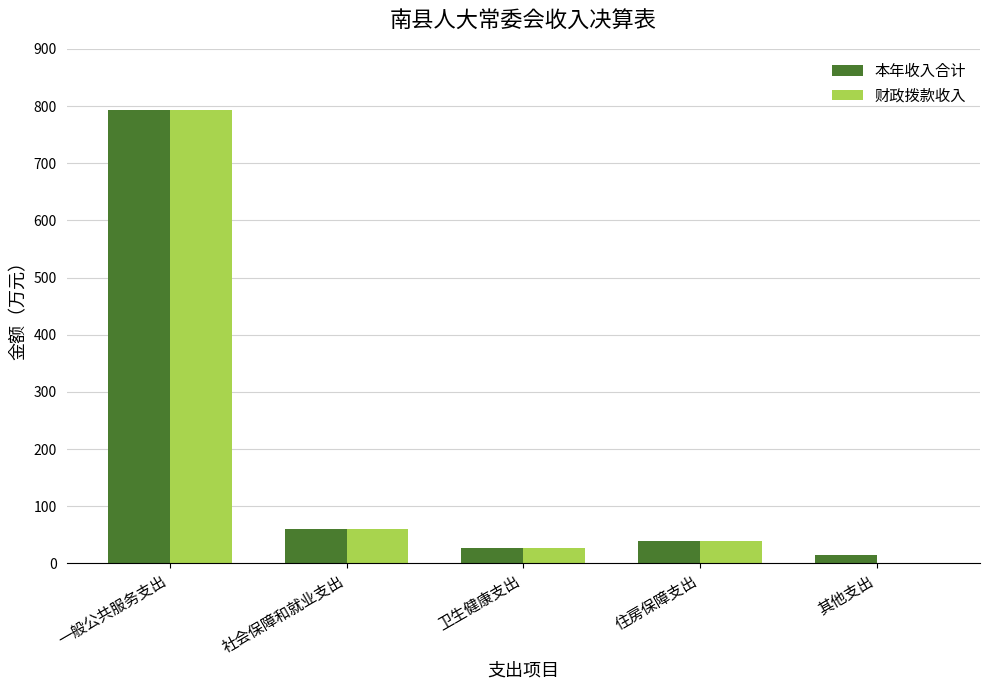

What is the average value of the 财政拨款收入 series?

183.6